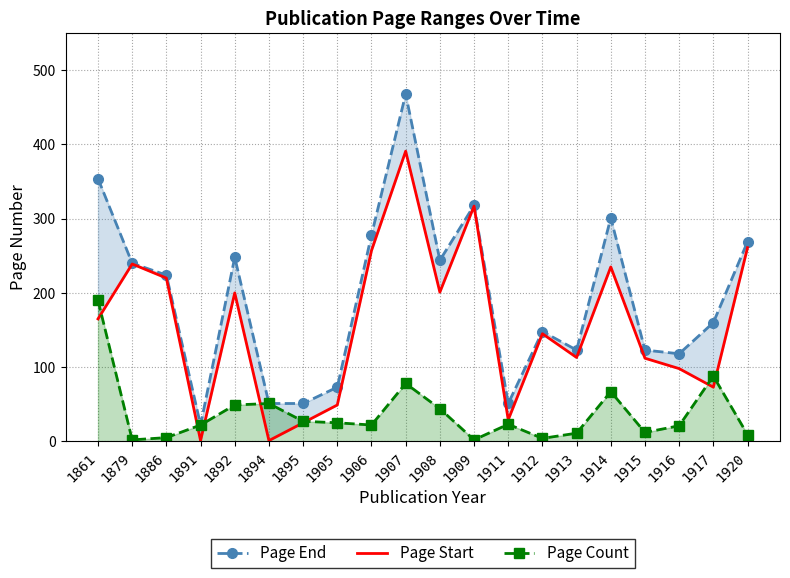

Which category has the highest value across all series?

1907